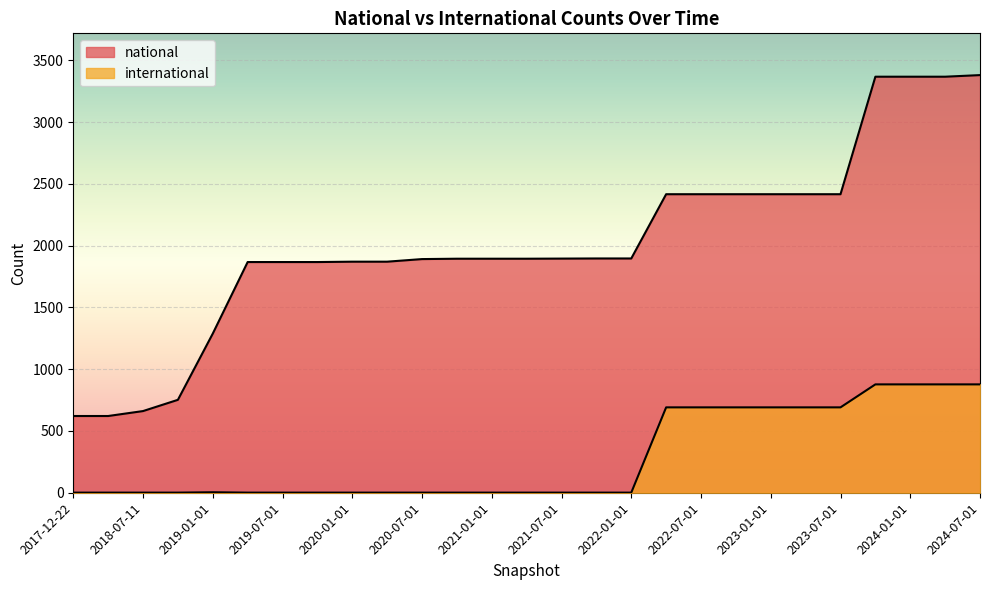

What is the sum of the international values at 2020-10-01 and 2022-07-01?

692